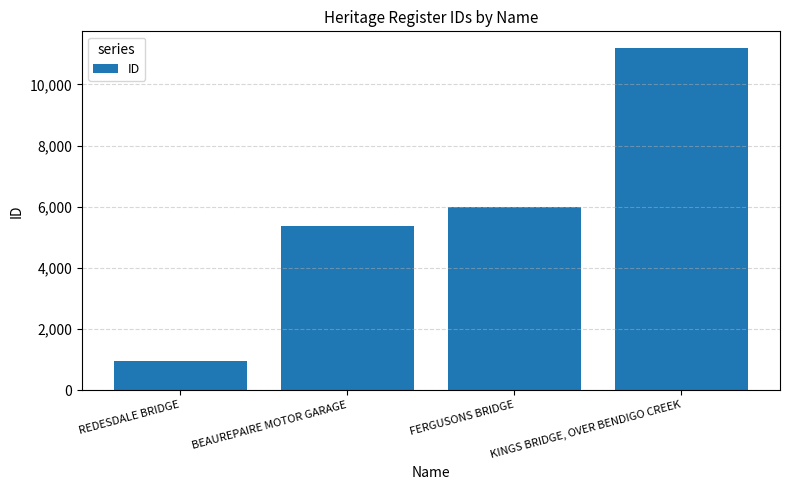

How many data points are less than 5997?

2